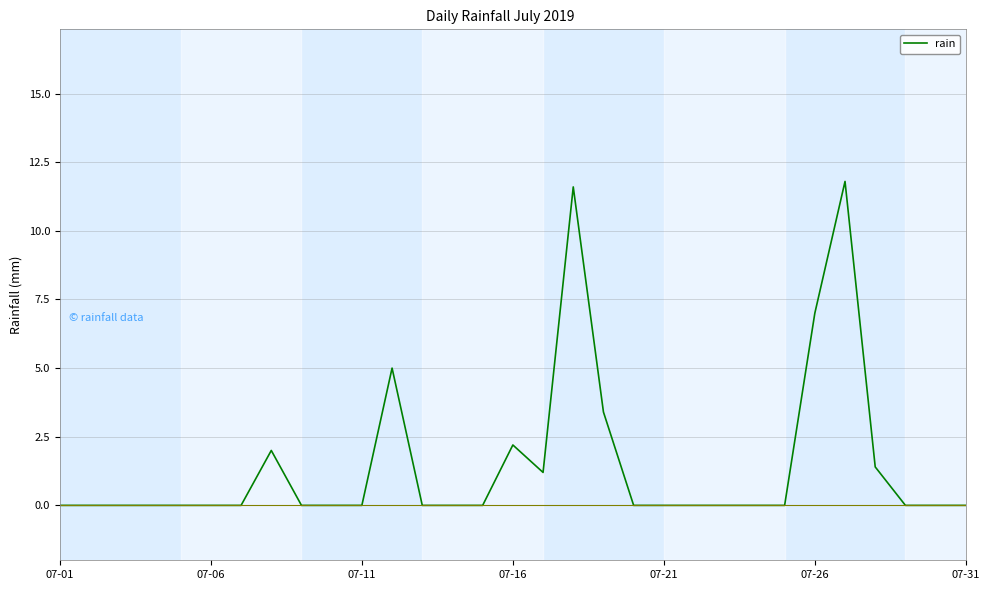

How many lines are shown in the chart?

1